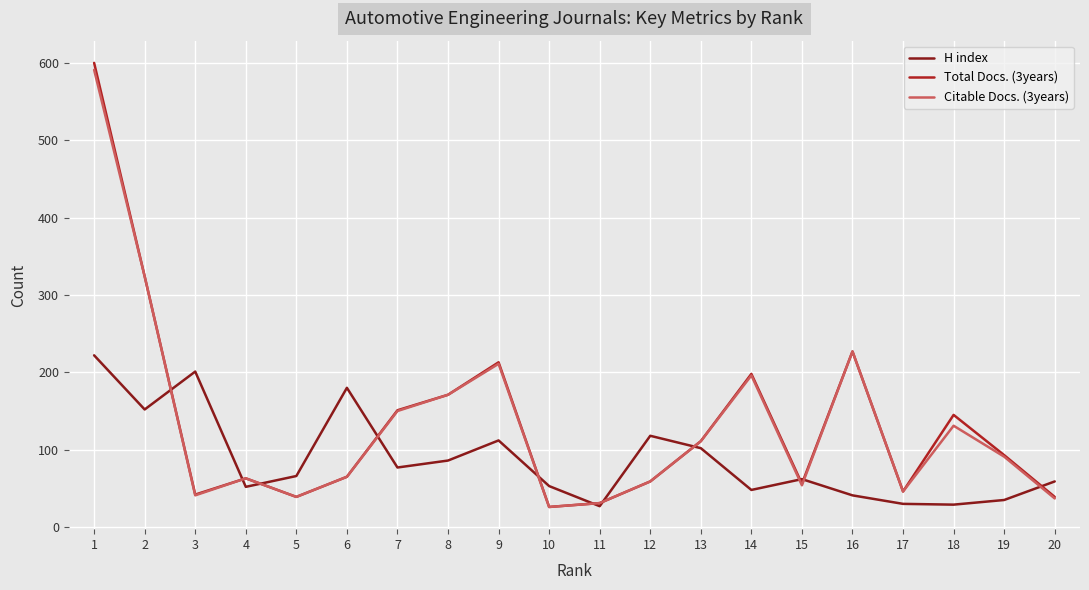

What is the minimum value for Total Docs. (3years)?

26